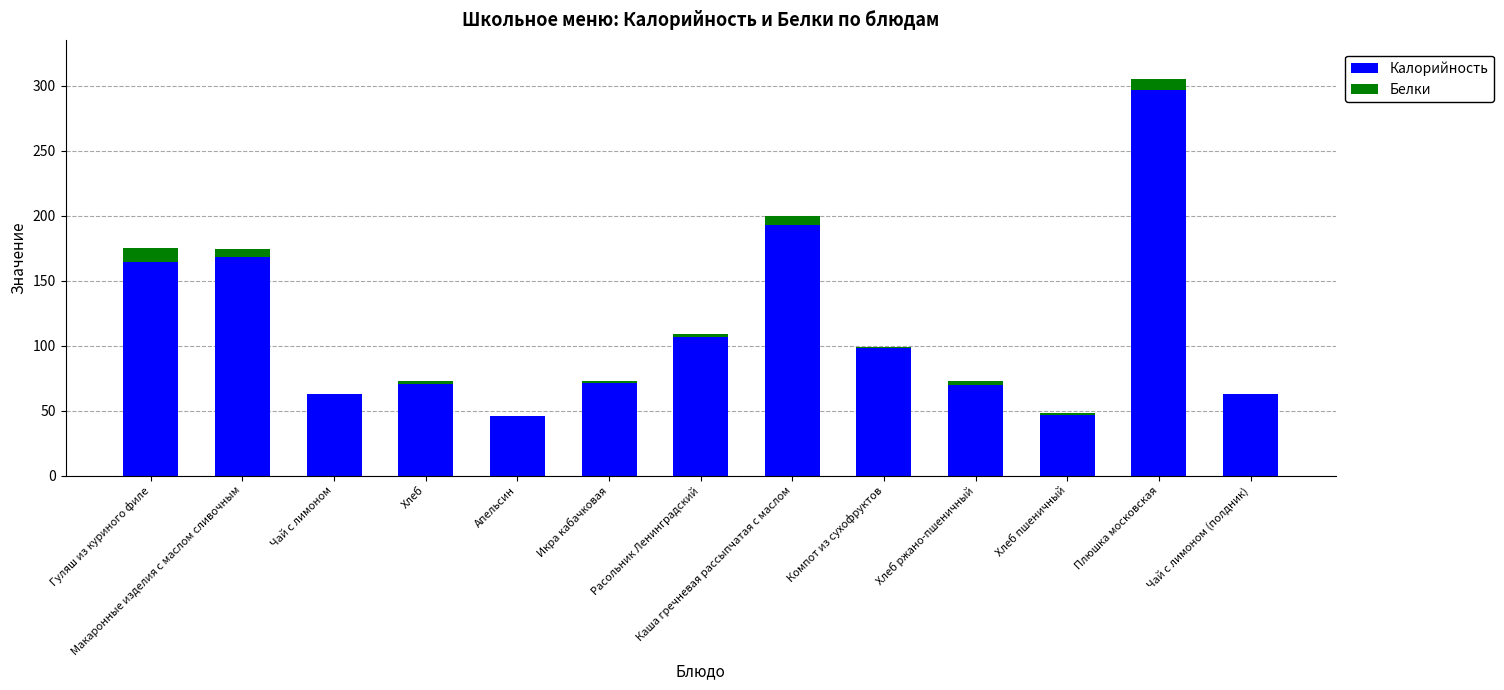

What is the sum of all Калорийность values?

1457.9